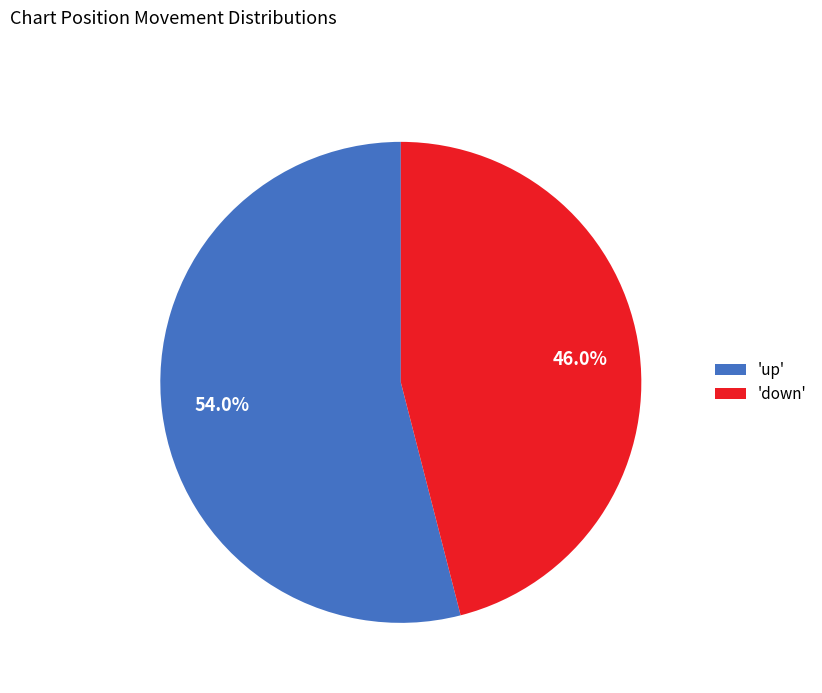

What is the ratio of the value at 'up' to the value at 'down'?

1.2